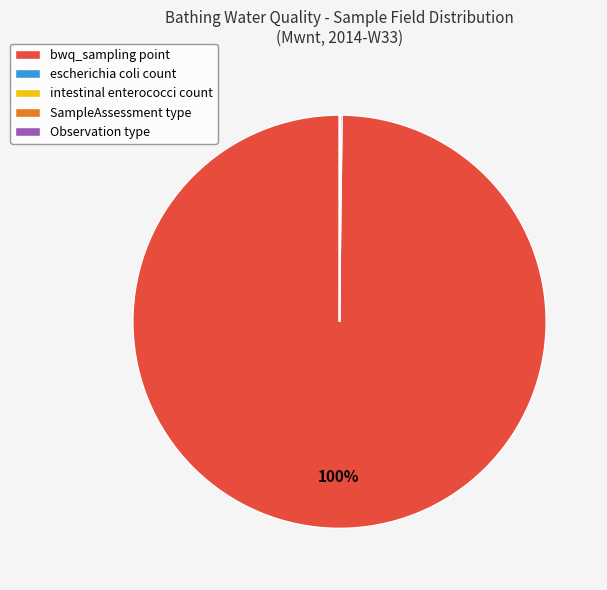

Is there a majority slice in this chart?

Yes